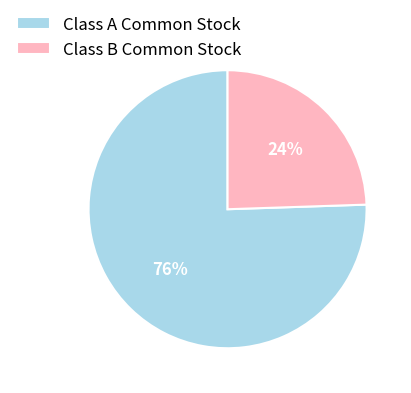

Is it true that Class B Common Stock is 24% of the pie?

True